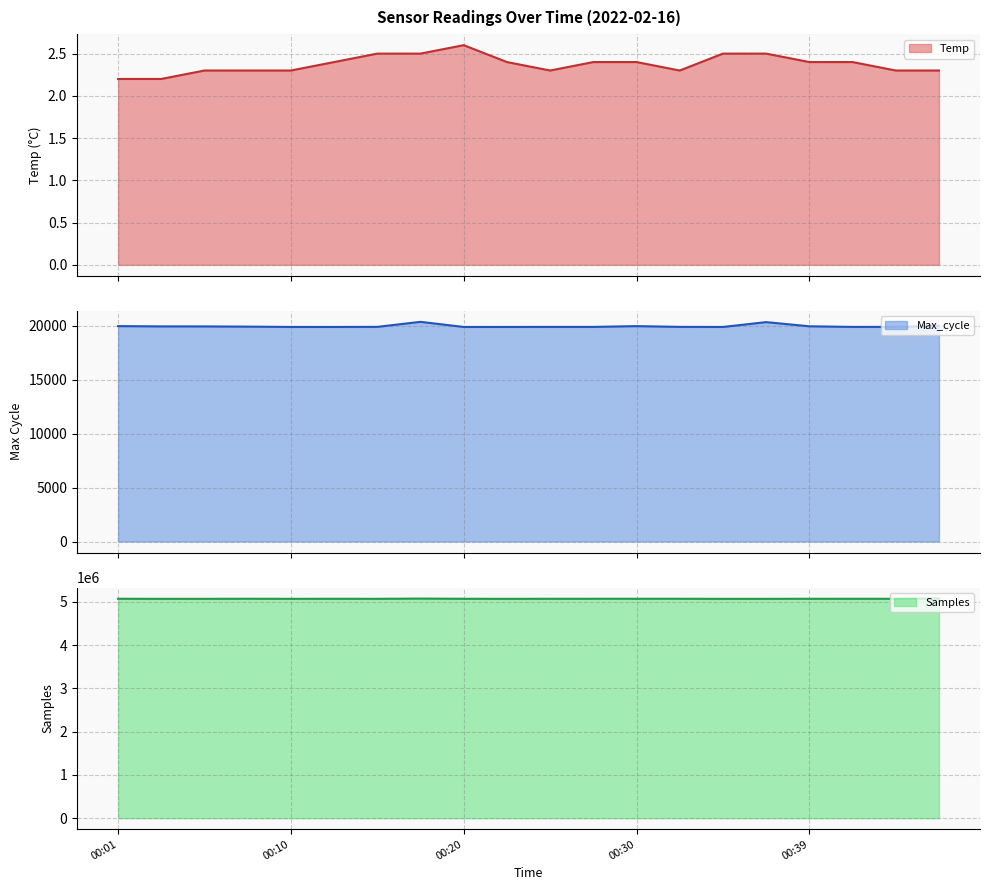

True or false: Max_cycle and Samples intersect in this chart.

False